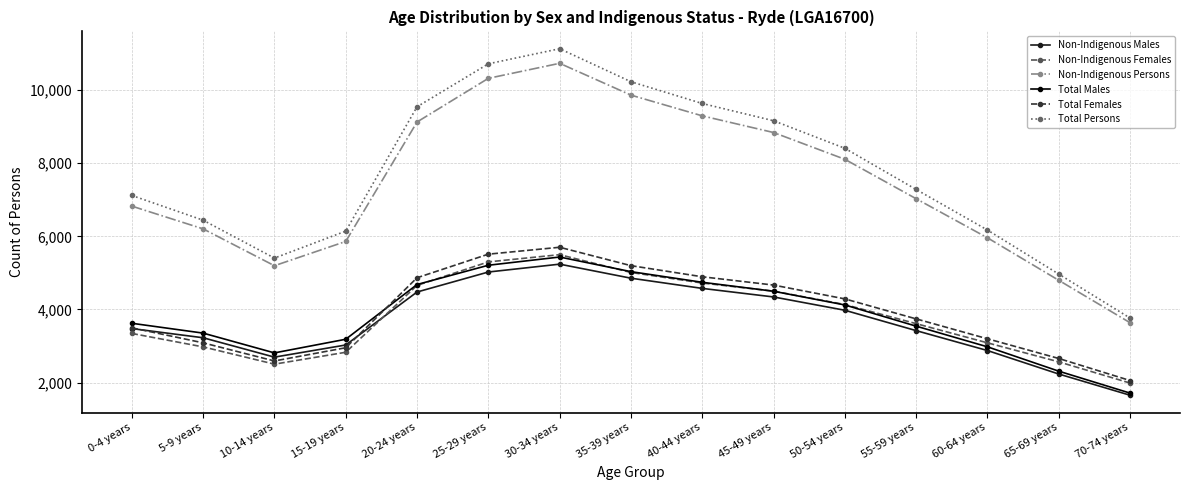

At which label does Non-Indigenous Males reach its peak?

30-34 years